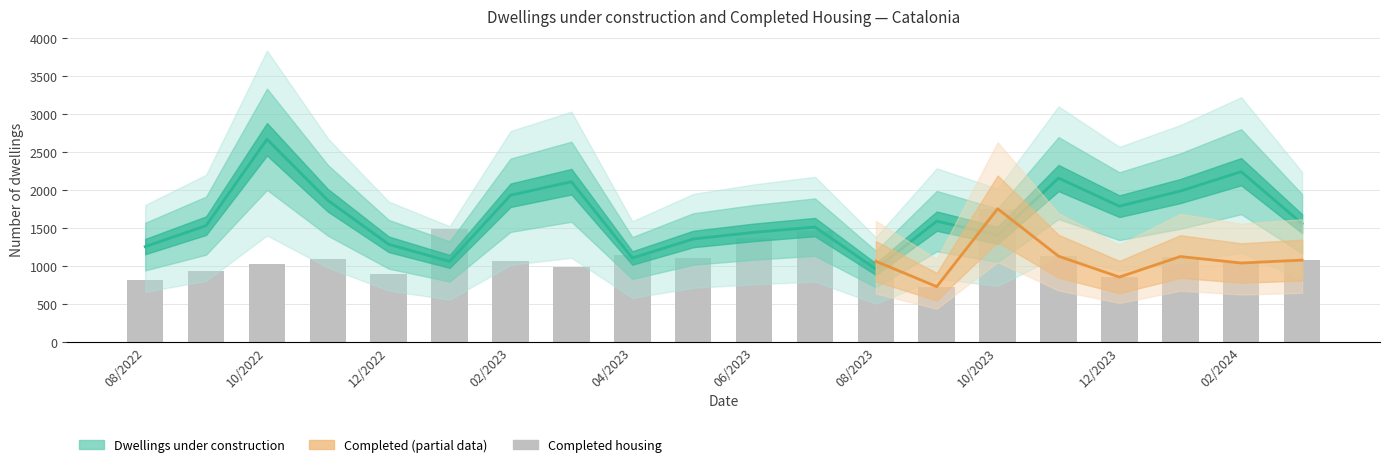

Count the number of categories in the chart.

20